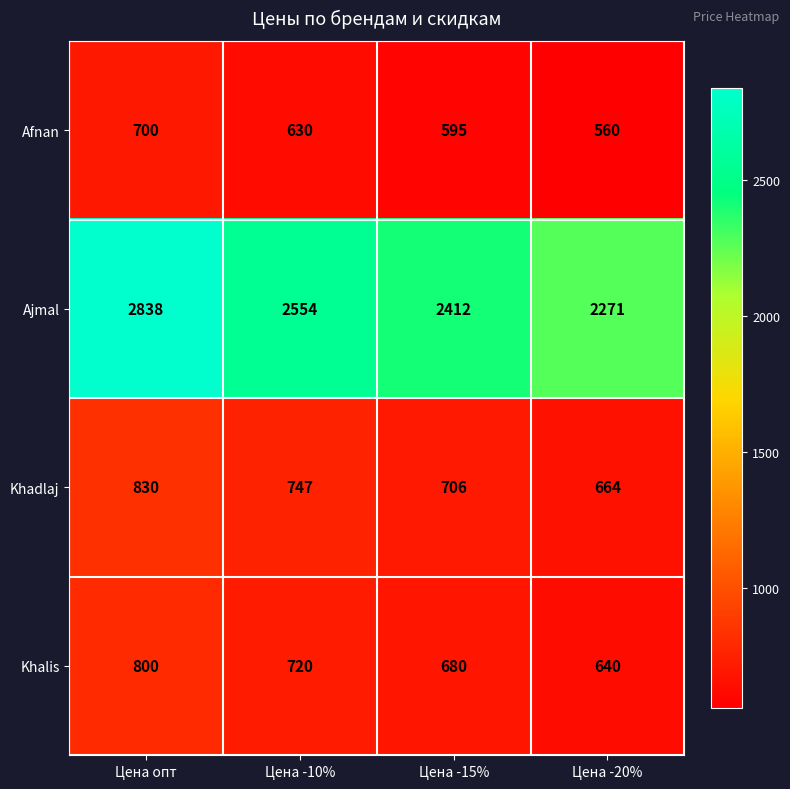

What is the spread (max minus min) of values at Цена -10%?

1924